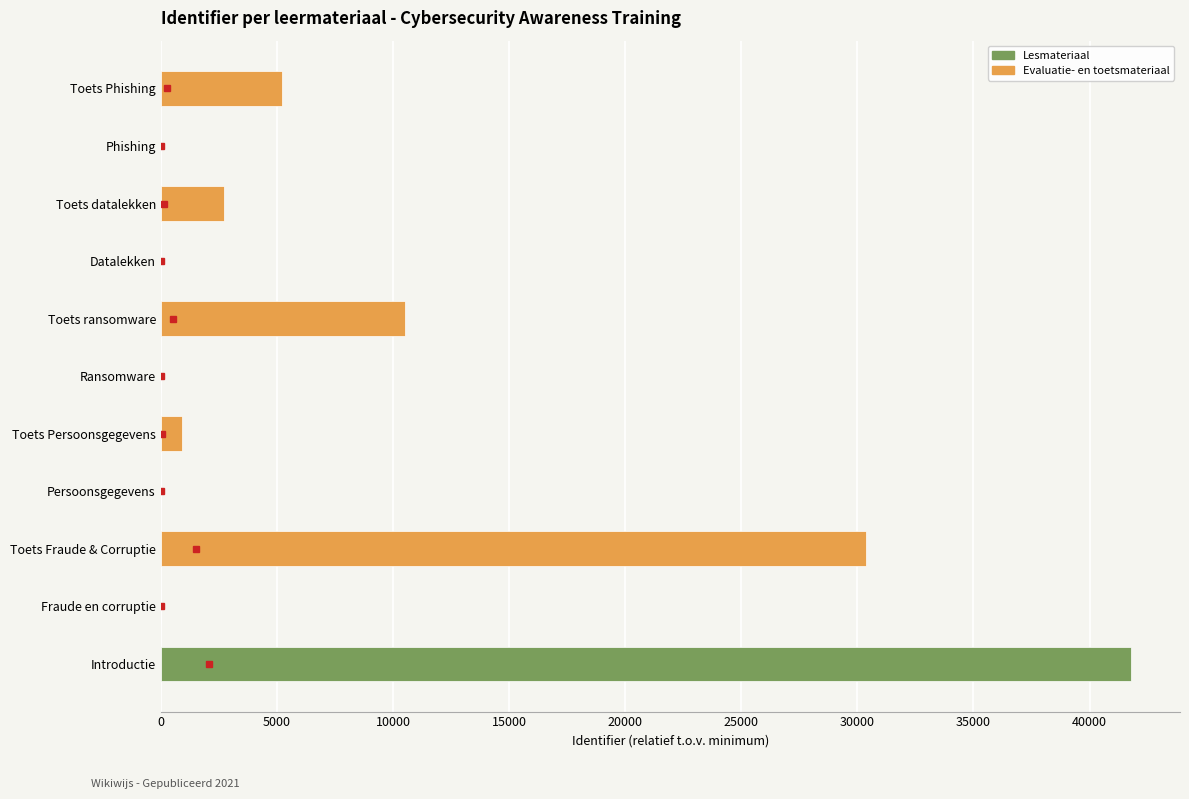

Between Toets Persoonsgegevens and Datalekken, which is larger?

Toets Persoonsgegevens